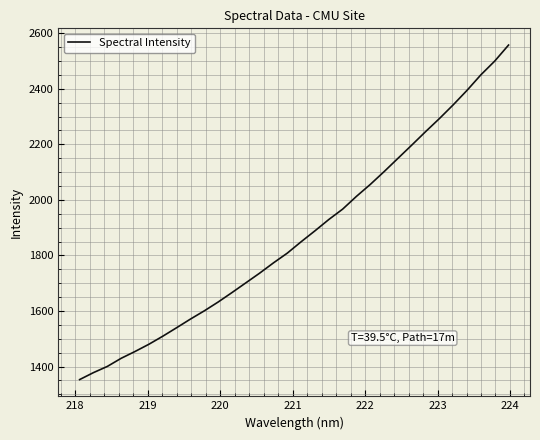

What is the smallest value displayed?

1353.0